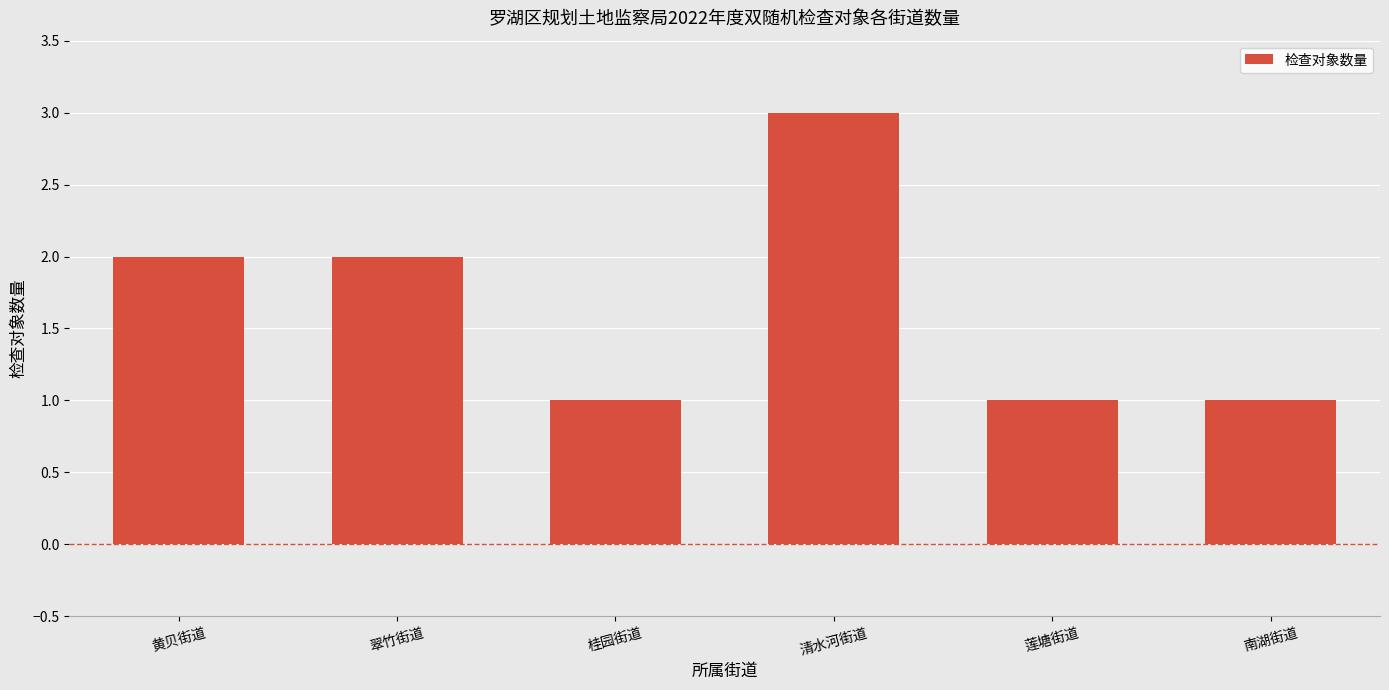

Is it true that the value at 南湖街道 is 1?

True